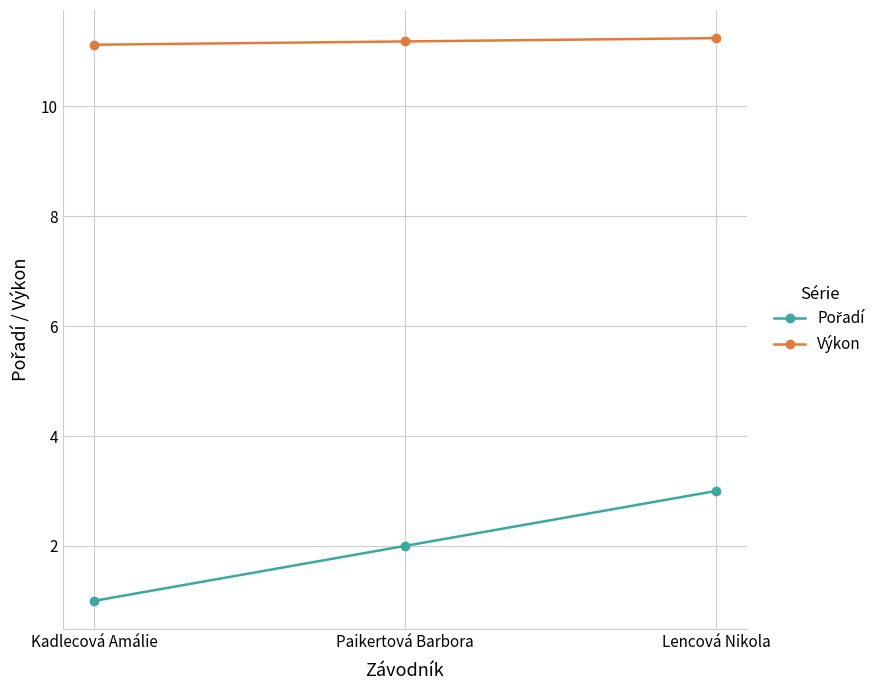

What is the spread (max minus min) of values at Paikertová Barbora?

9.2